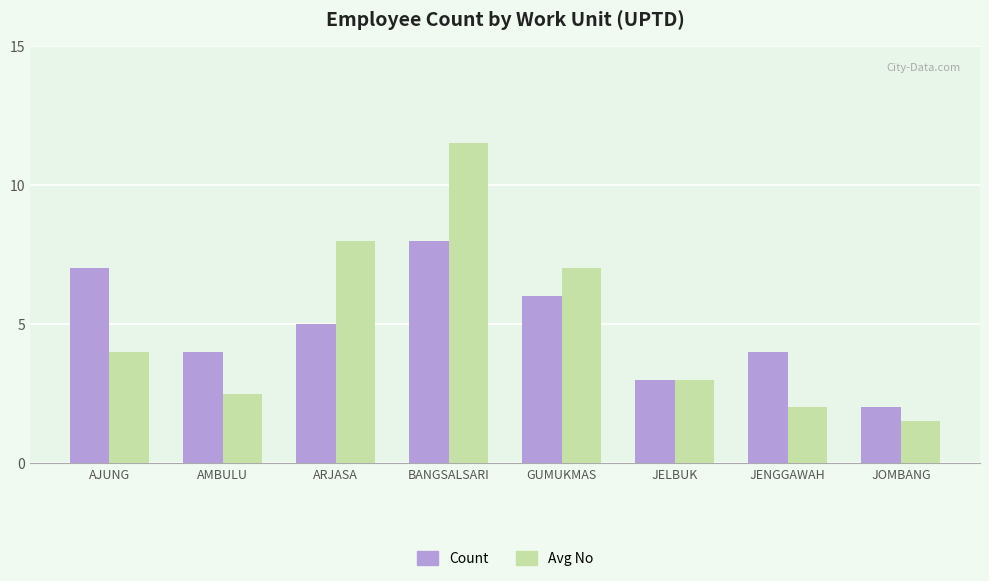

Reading left to right, extract all data points from this chart.

Count: 7.0	4.0	5.0	8.0	6.0	3.0	4.0	2.0
Avg No: 4.0	2.5	8.0	11.5	7.0	3.0	2.0	1.5